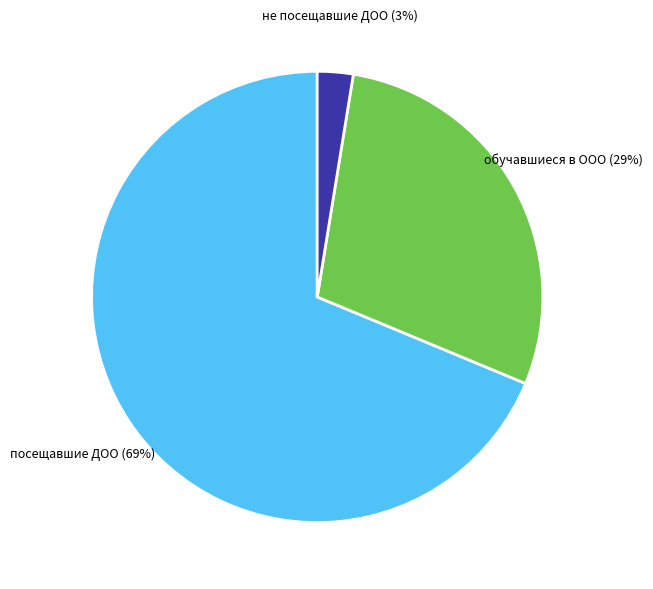

Rank the categories by value from lowest to highest.

не посещавшие ДОО, обучавшиеся в ООО, посещавшие ДОО